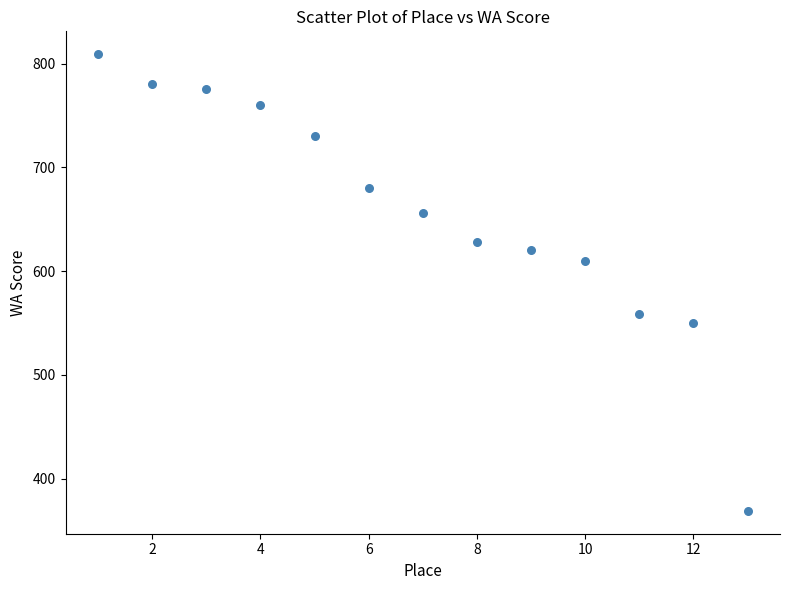

What is the range of X values (max minus min)?

12